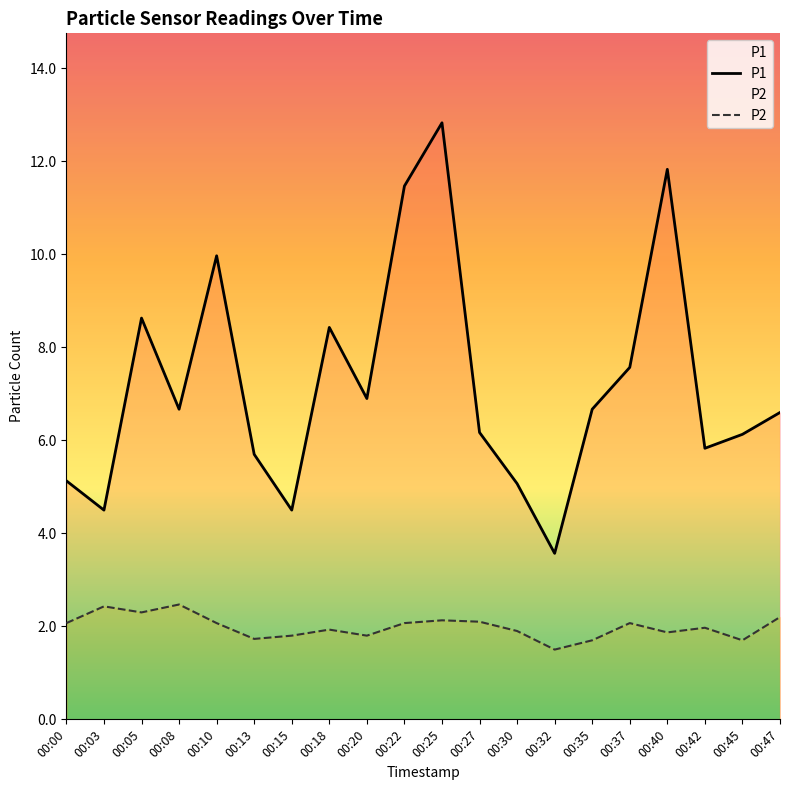

Which category has the lowest value across all series?

00:32